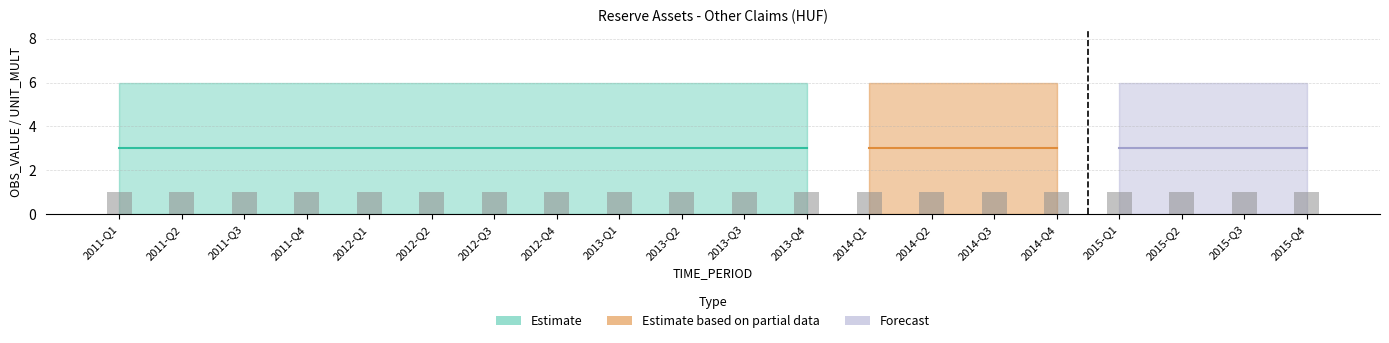

What is the total value across all series at 2012-Q2?

6